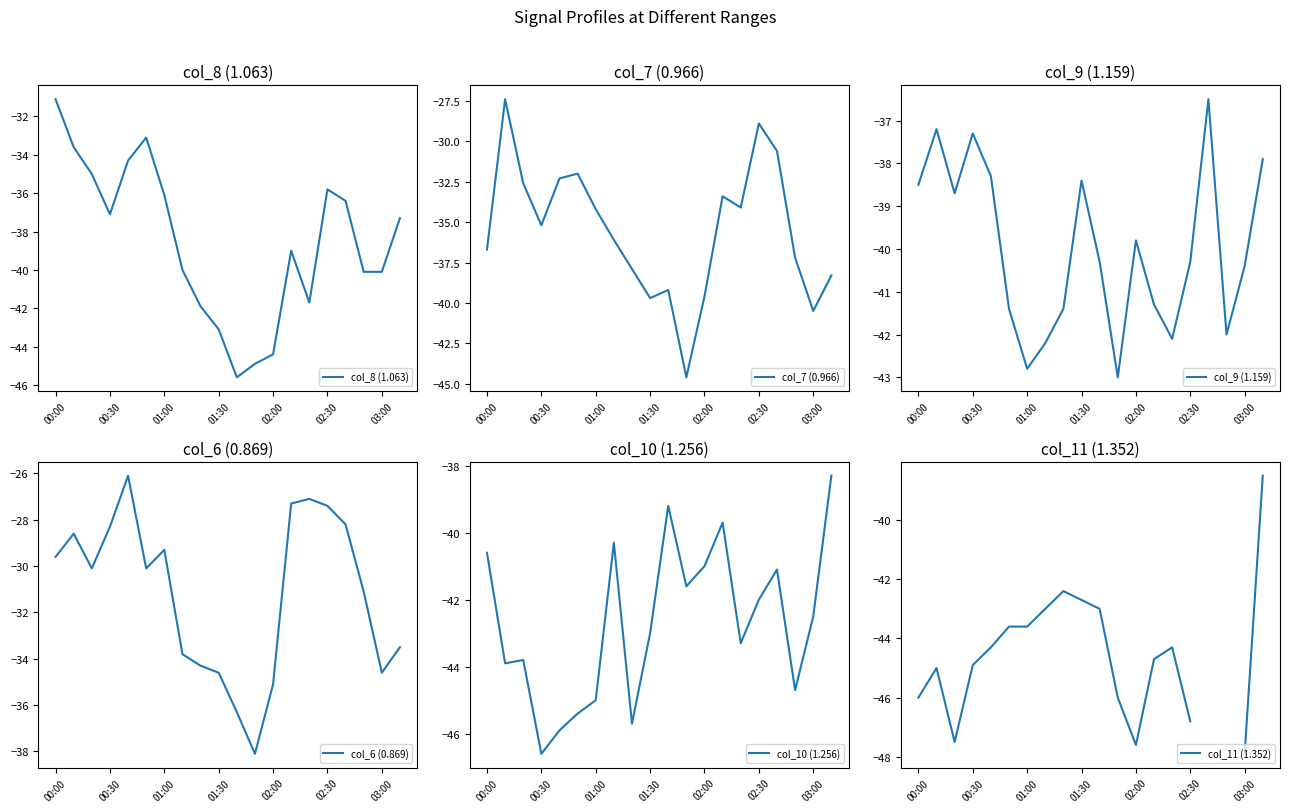

What is the sum of all col_9 (1.159) values?

-799.8